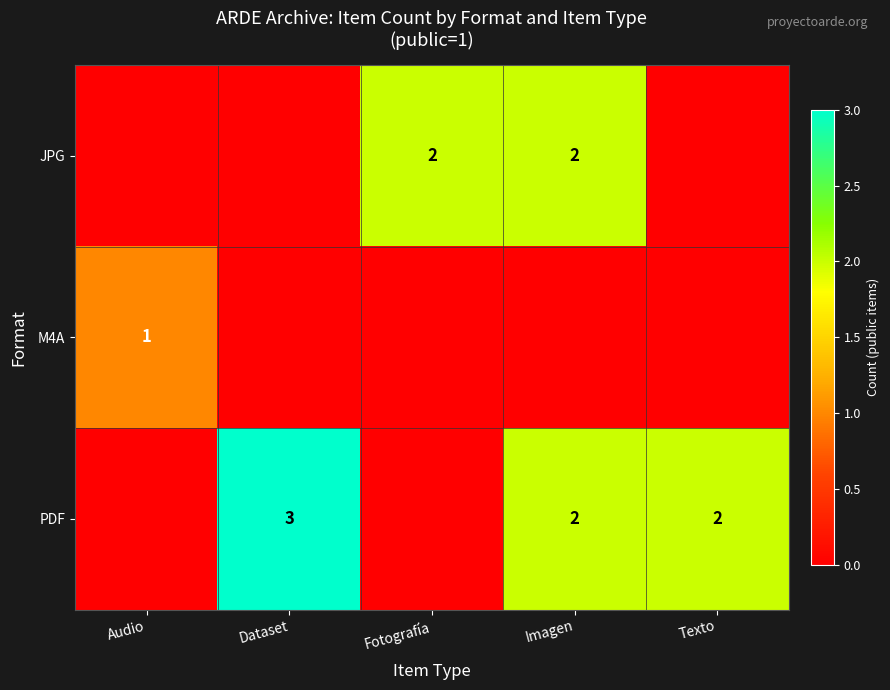

Is it true that row_1 equals 0 at Texto?

True